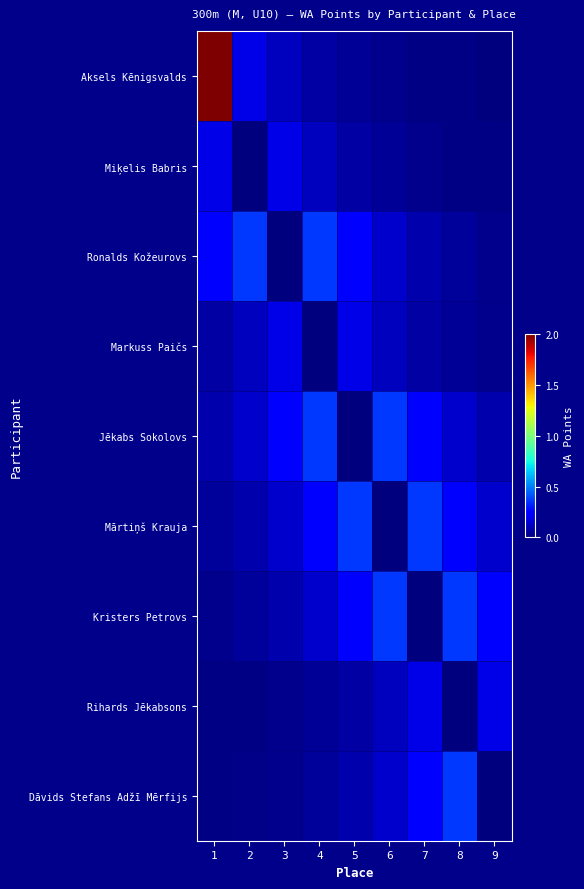

Which series changed the most between 2 and 3?

Ronalds Kožeurovs